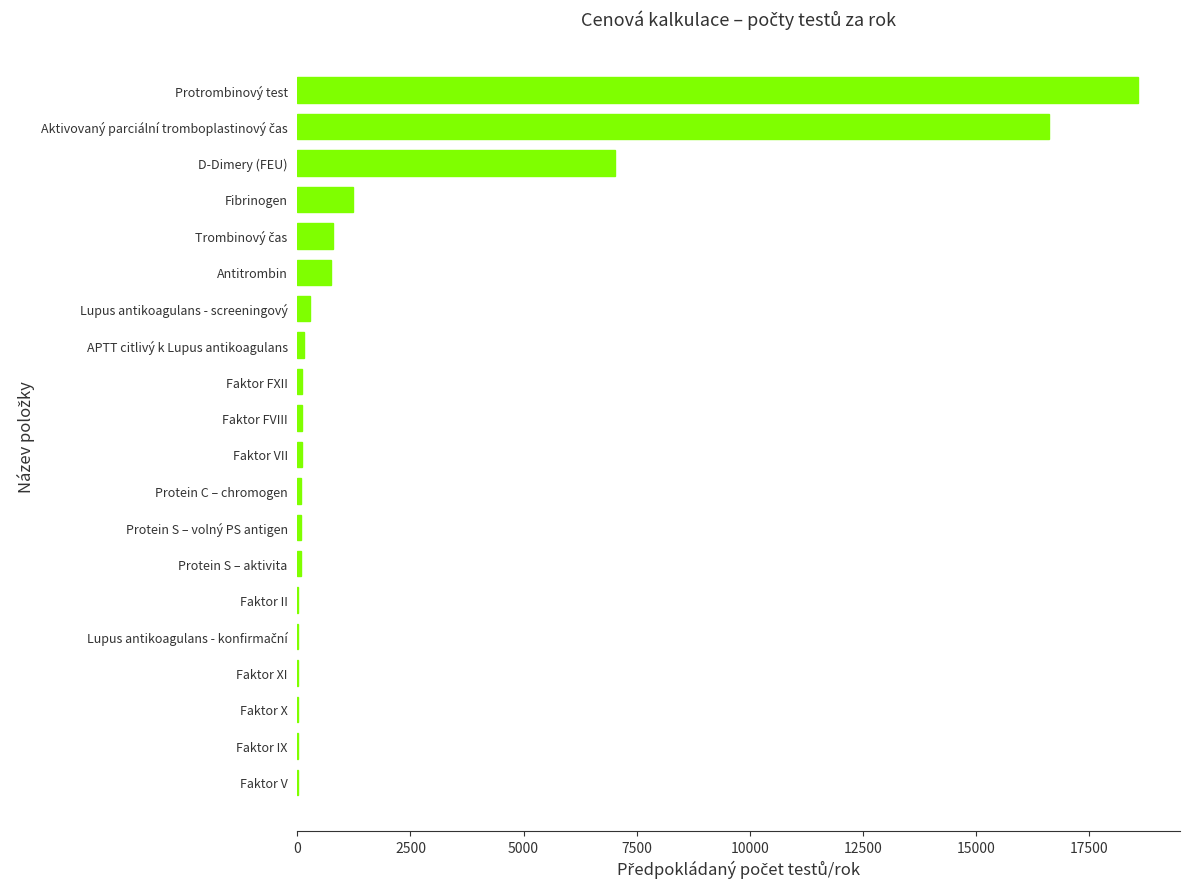

What is the sum of the values at Antitrombin and Protrombinový test?

19324